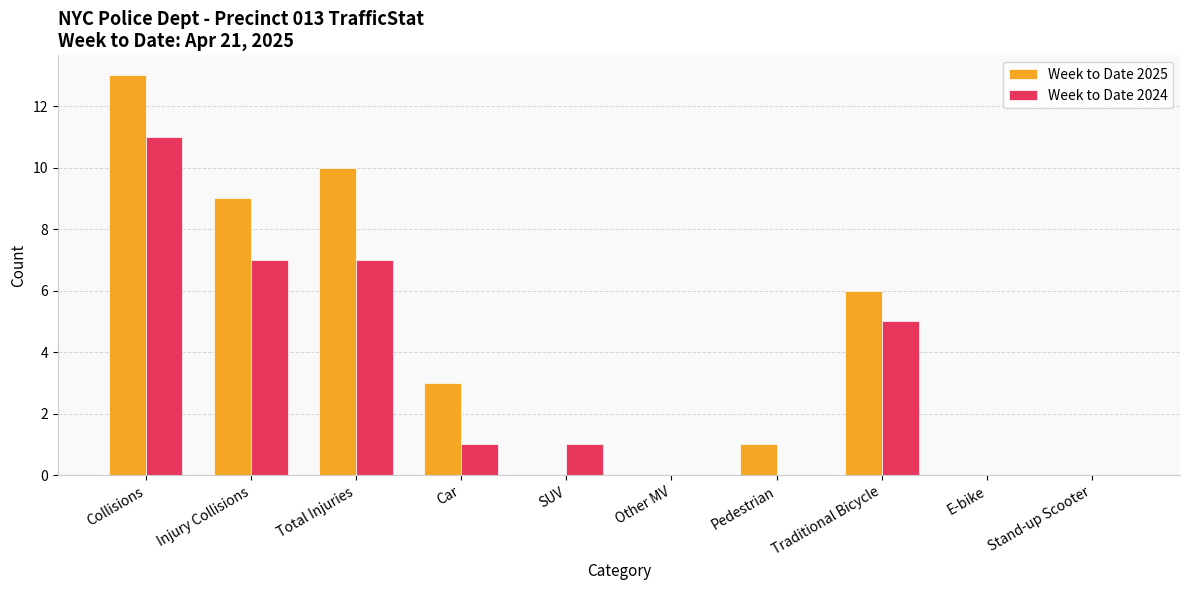

How many groups of bars are there?

10